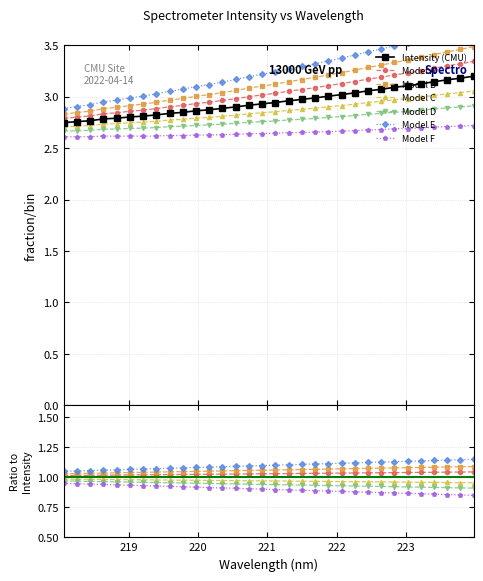

What is the difference between the second highest and second lowest values?

0.4